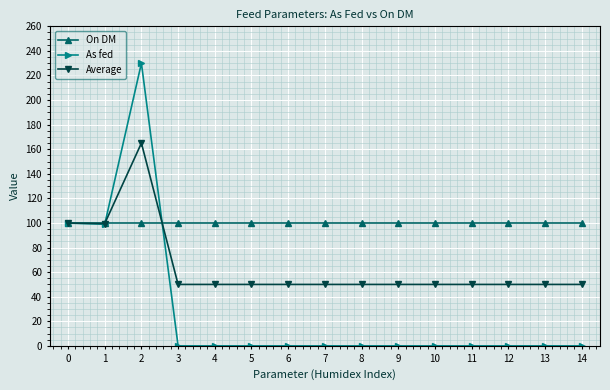

Does the chart have visible grid lines?

Yes